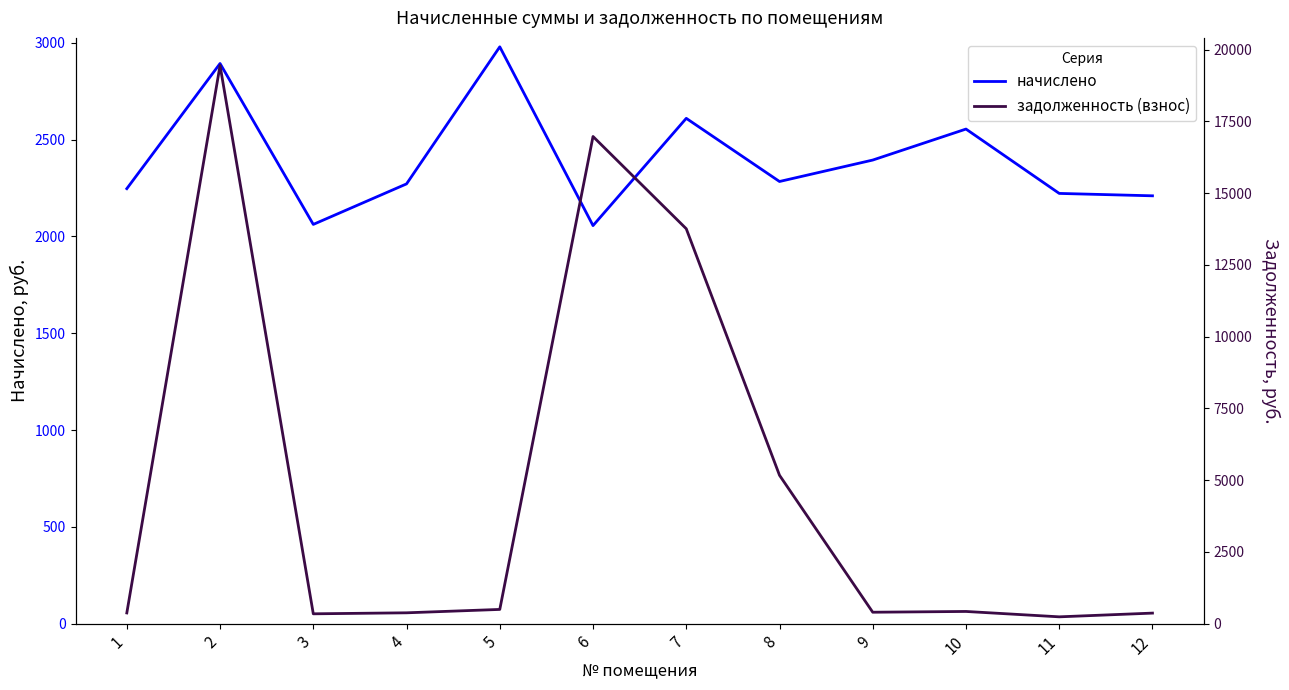

At 12, list the series in order from largest to smallest.

начислено, задолженность (взнос)